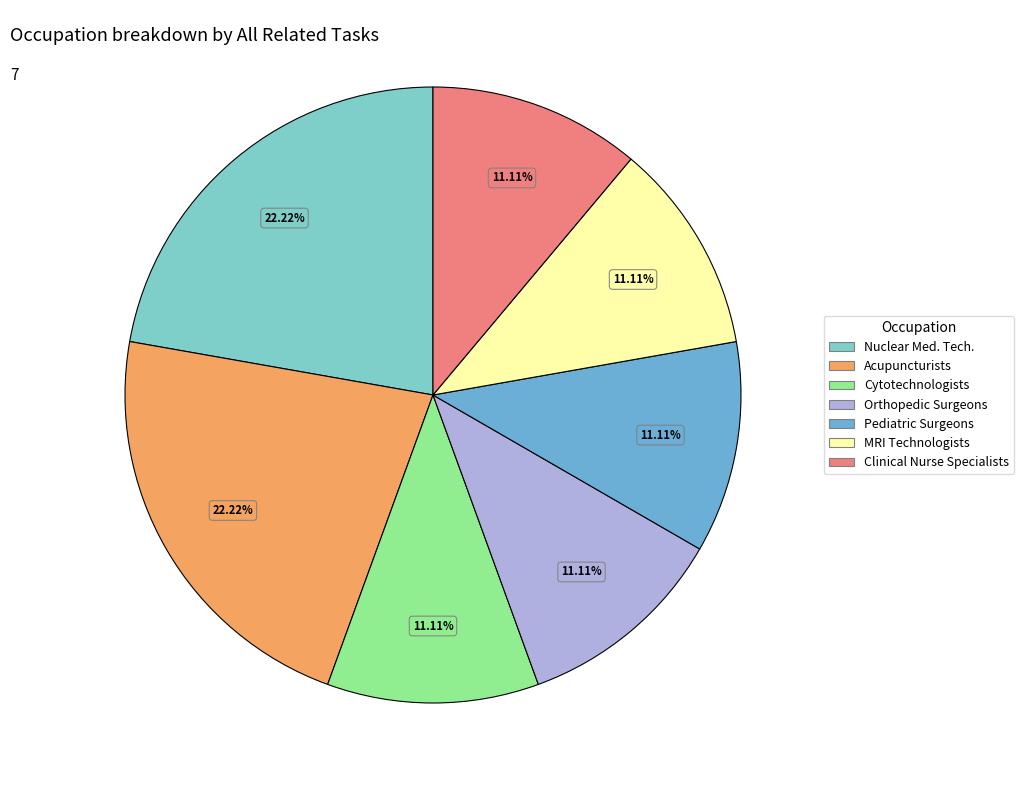

Is there any slice that represents more than half of the pie?

No